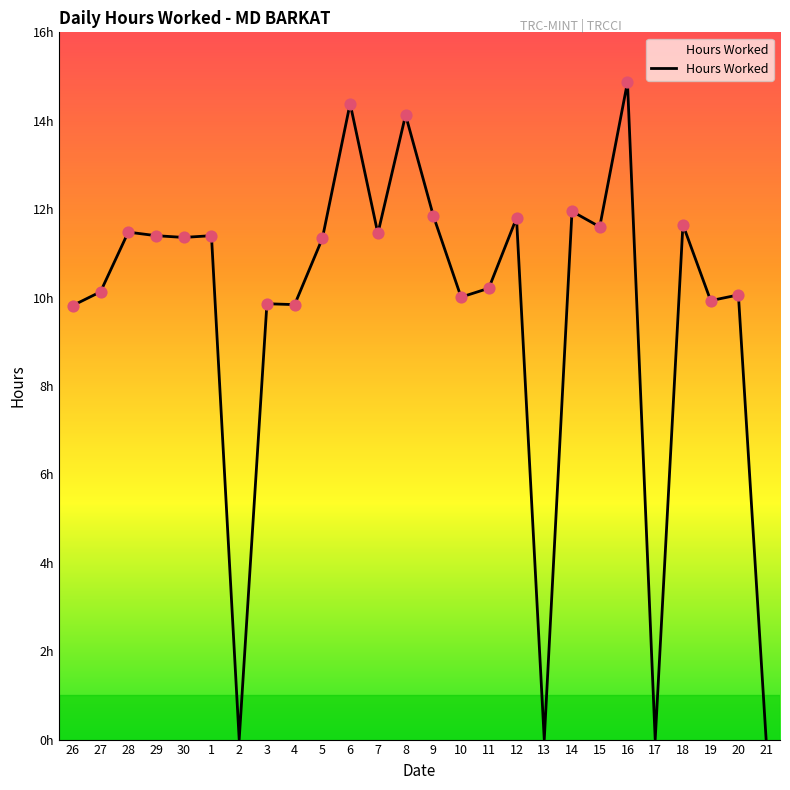

Does the chart have visible grid lines?

No